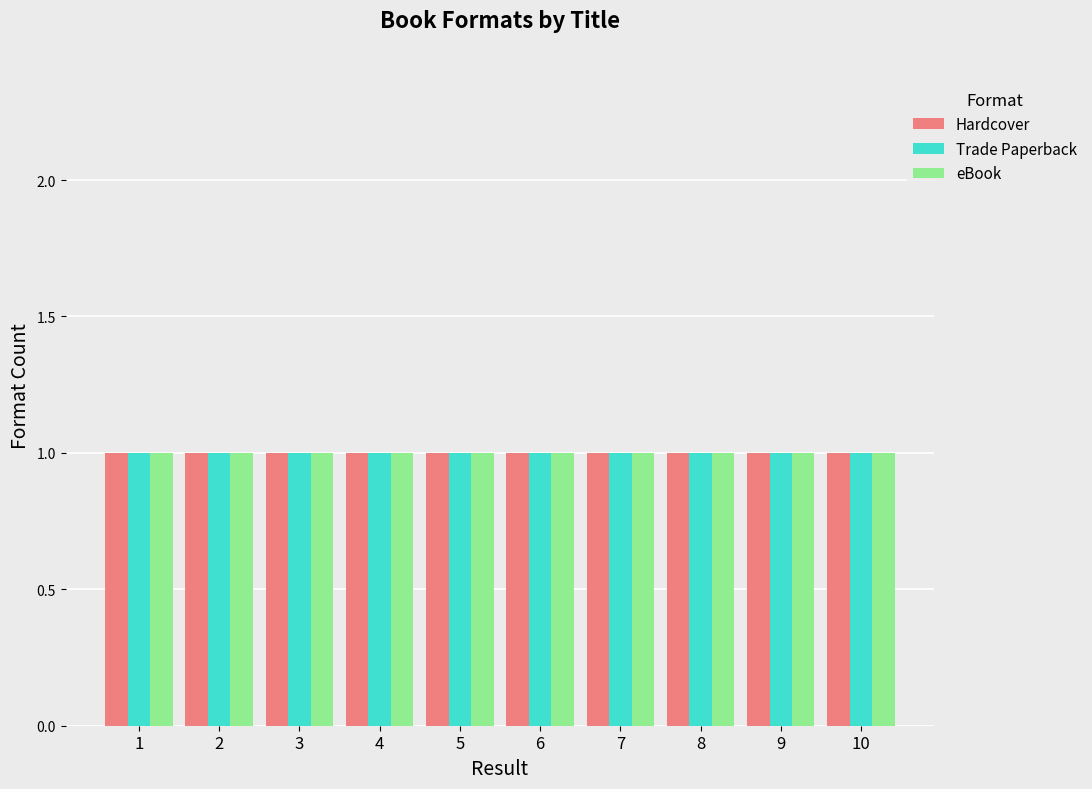

The value of Hardcover at 4 is 232635745. True or false?

False